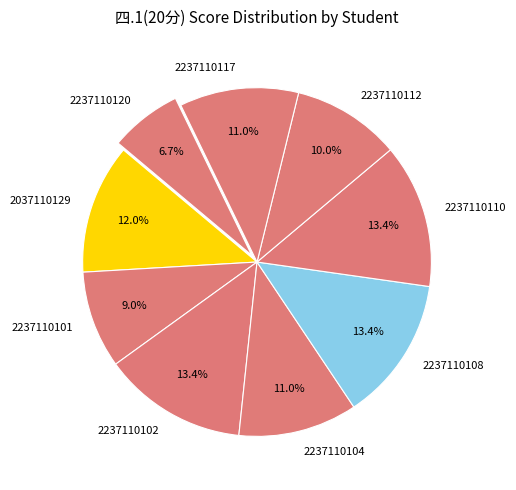

True or false: 2237110108 accounts for 13% of the total.

True